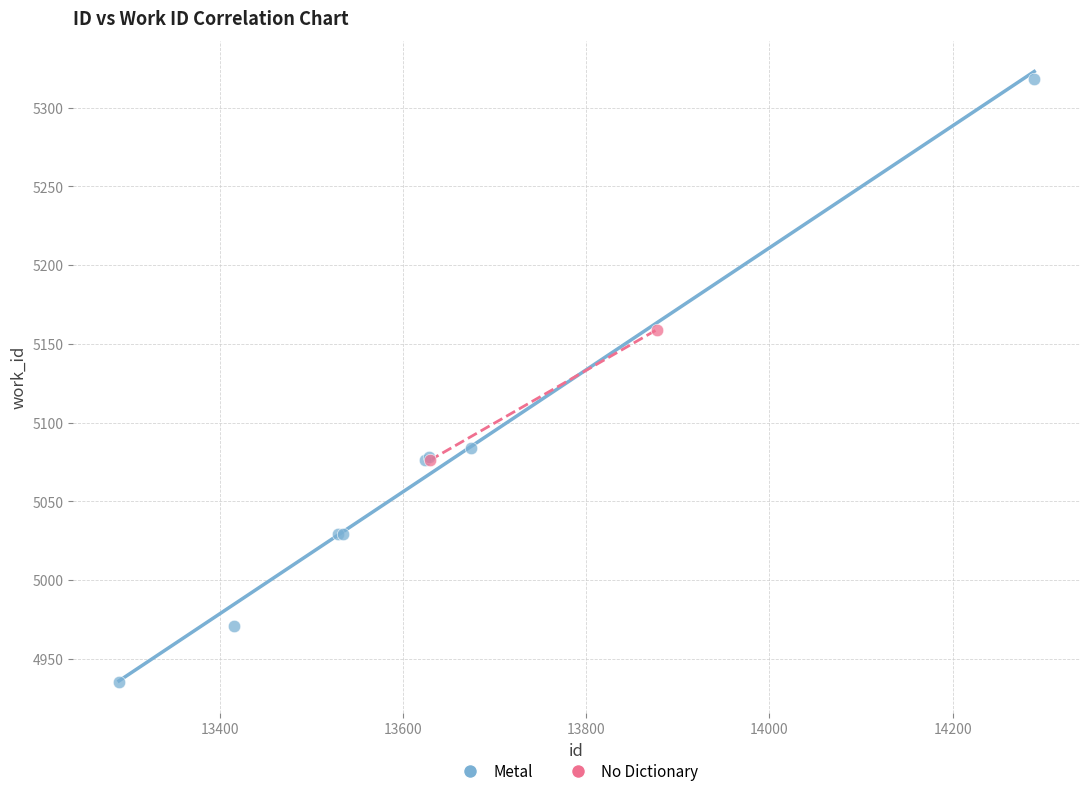

What are all the series names shown in the legend?

Metal, No Dictionary